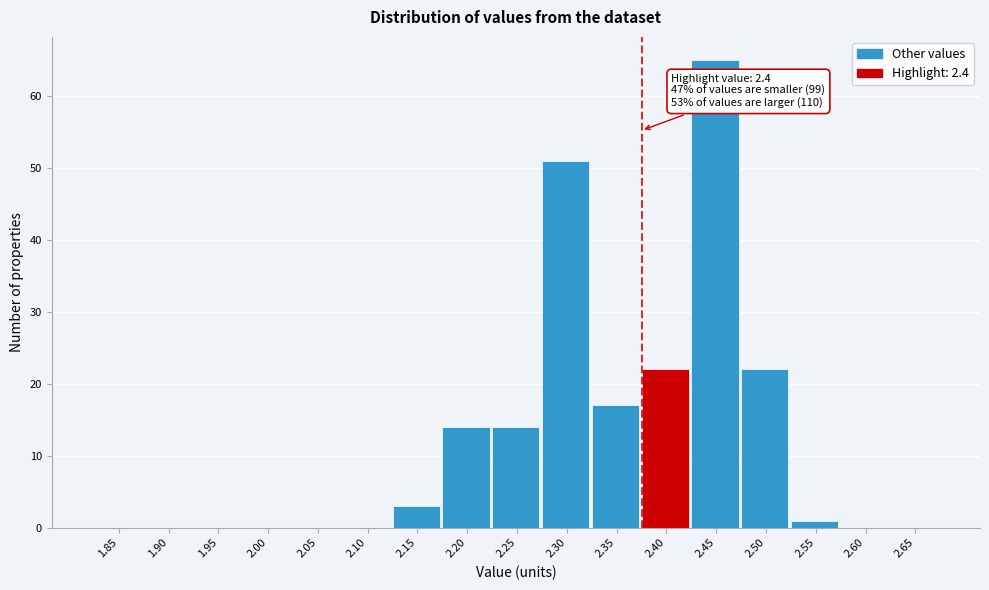

Reading left to right, extract all data points from this chart.

1.85=0	1.90=0	1.95=0	2.00=0	2.05=0	2.10=0	2.15=3	2.20=14	2.25=14	2.30=51	2.35=17	2.40=22	2.45=65	2.50=22	2.55=1	2.60=0	2.65=0